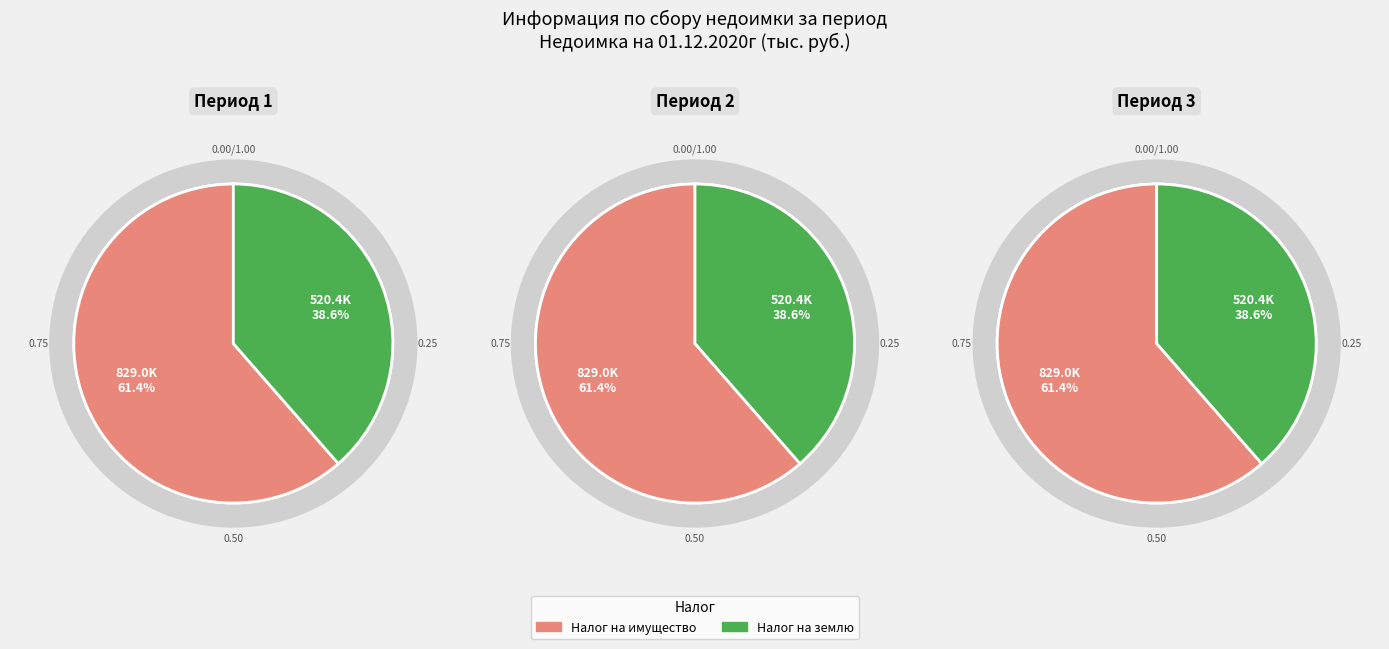

What is the ratio of the value at Налог на имущество to the value at Налог на землю?

1.6